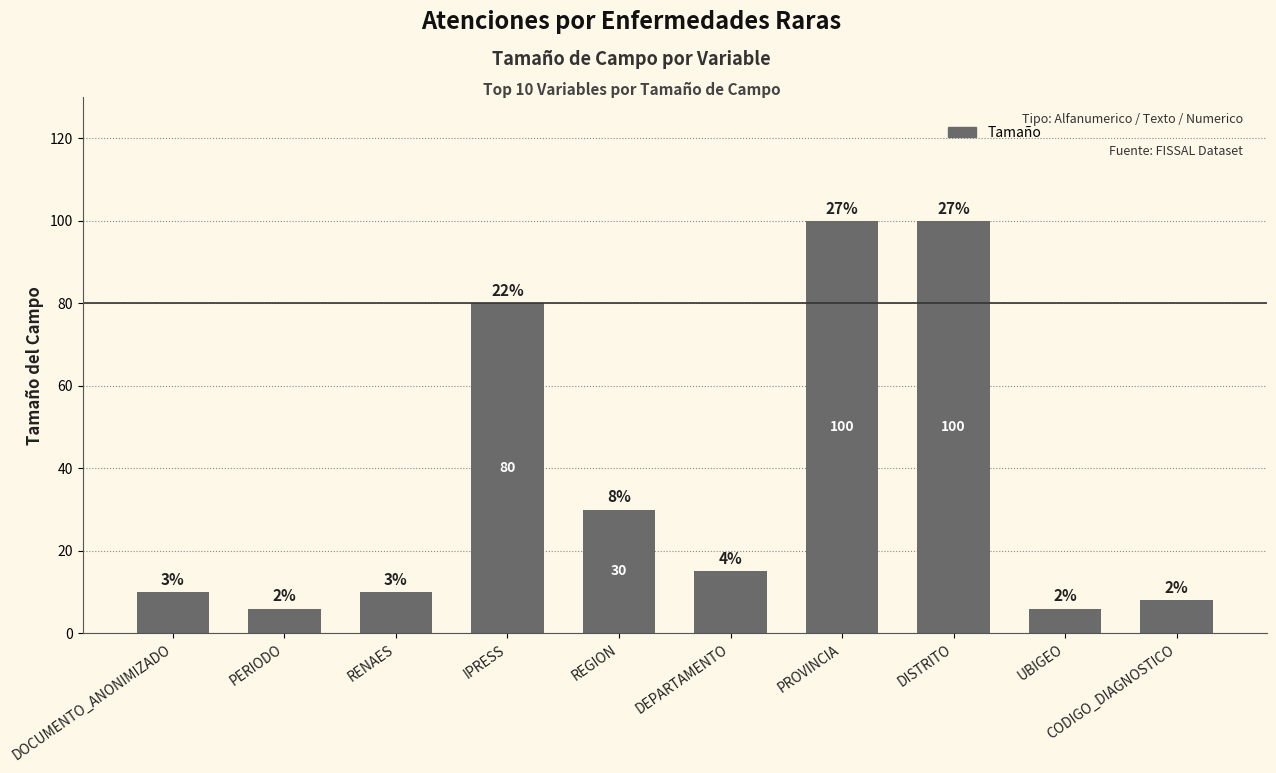

What is the change in value from REGION to DEPARTAMENTO?

-15